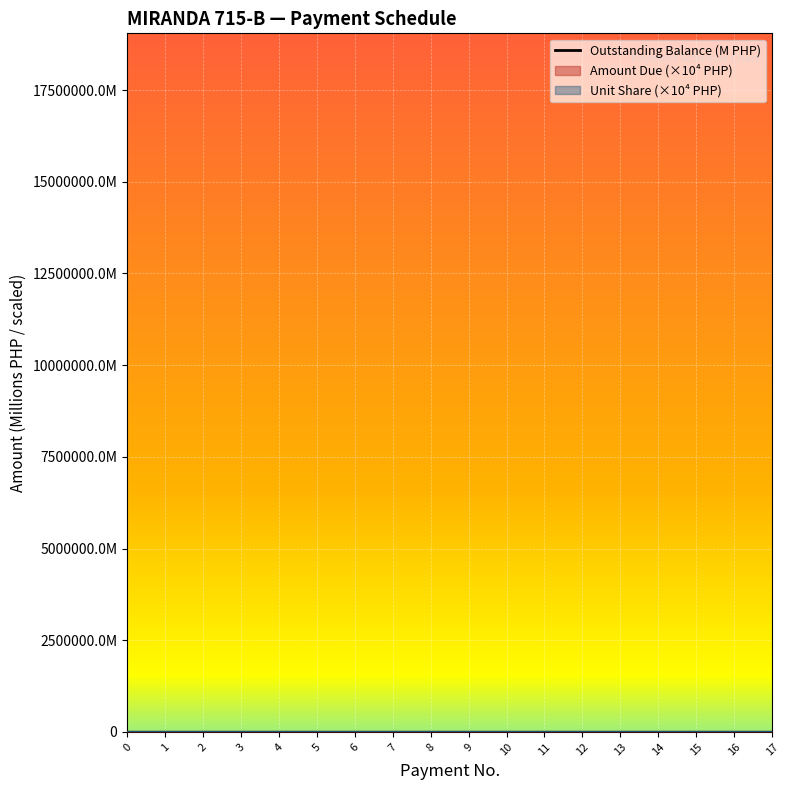

How many lines are shown in the chart?

1